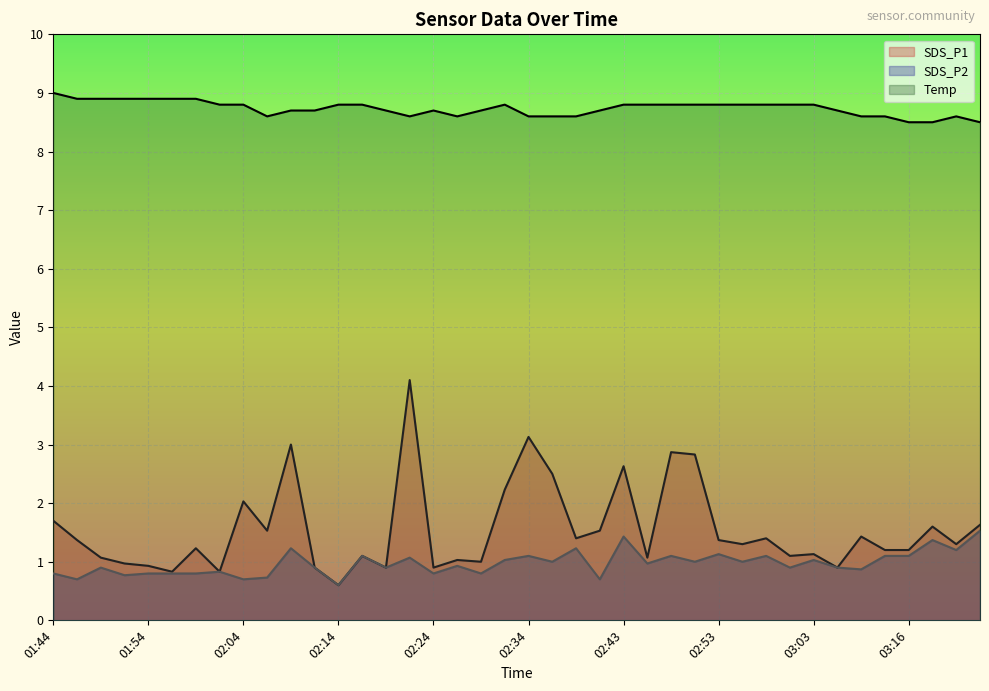

True or false: SDS_P1 and SDS_P2 cross at least once.

False